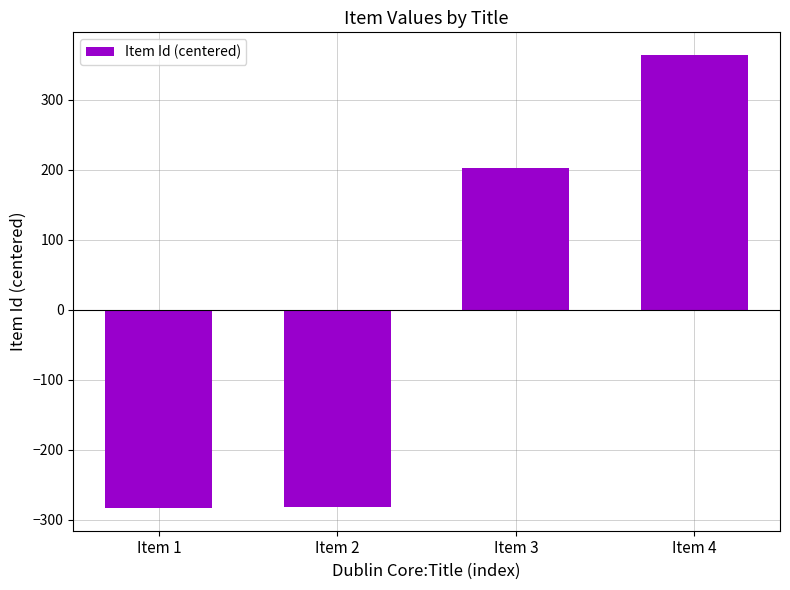

What is the value of the 1st bar from the left?

-283.2